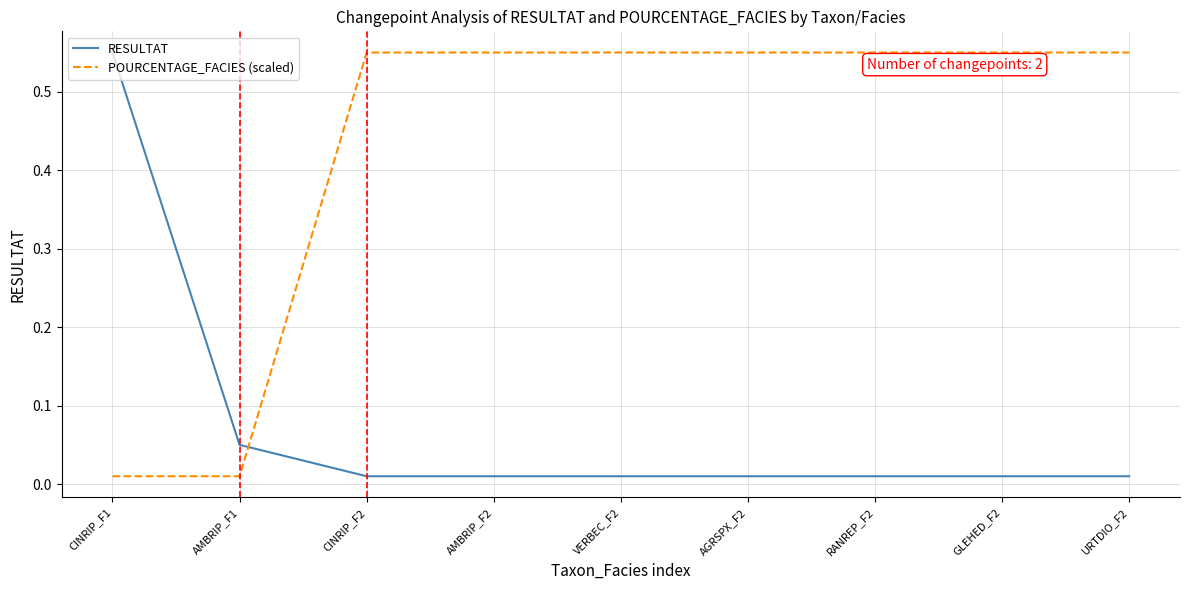

What is the difference between the maximum and minimum values in the POURCENTAGE_FACIES (scaled) series?

0.5